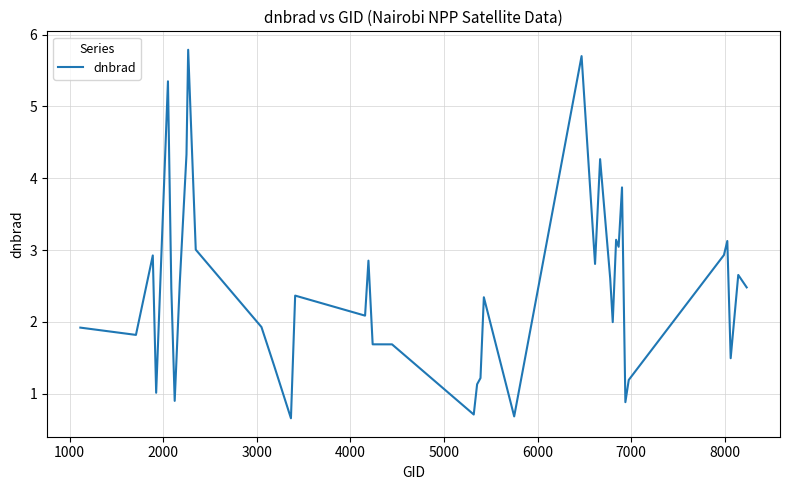

What is the smallest value displayed?

0.7